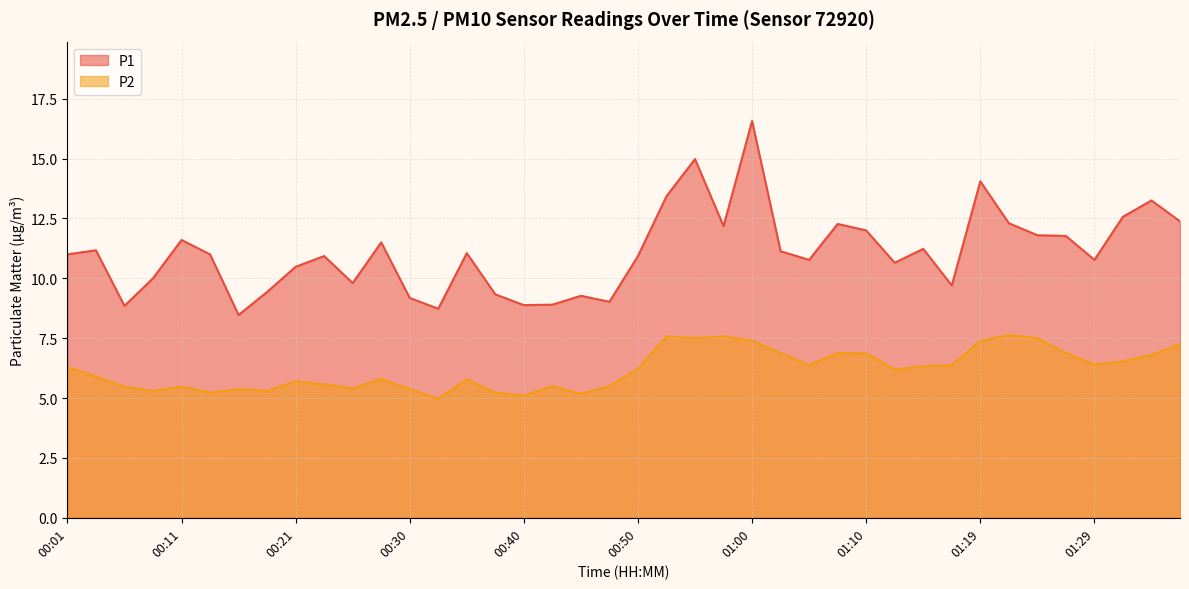

True or false: P1 and P2 intersect in this chart.

False